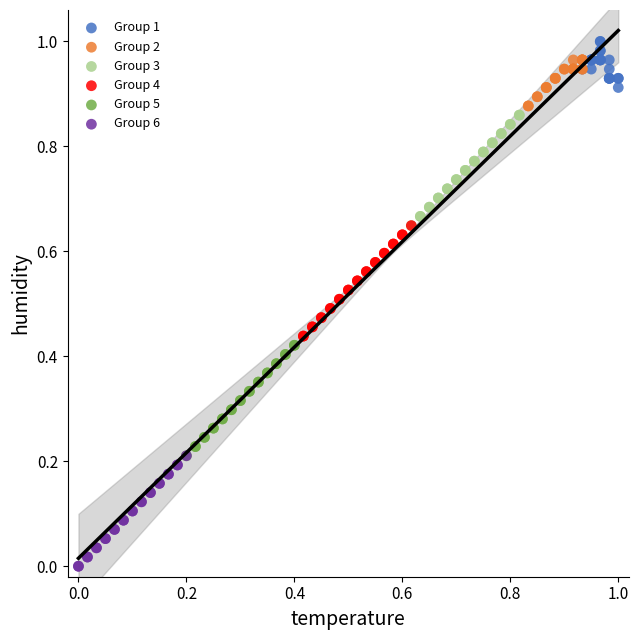

Which series contains the lowest Y value?

Group 6